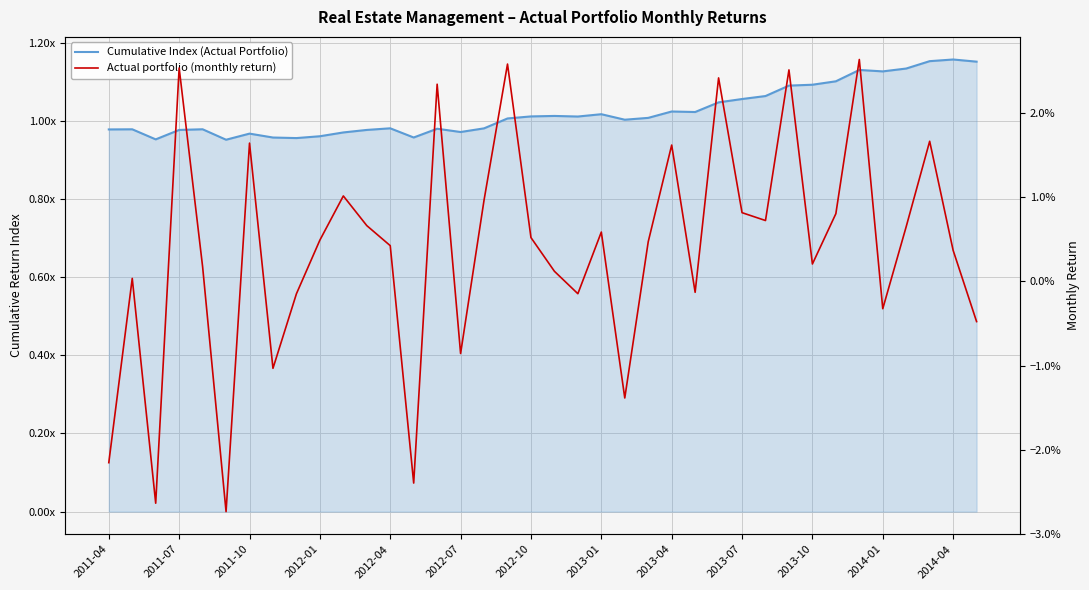

The Cumulative Index (Actual Portfolio) series shows 0.3 at 20. True or false?

False